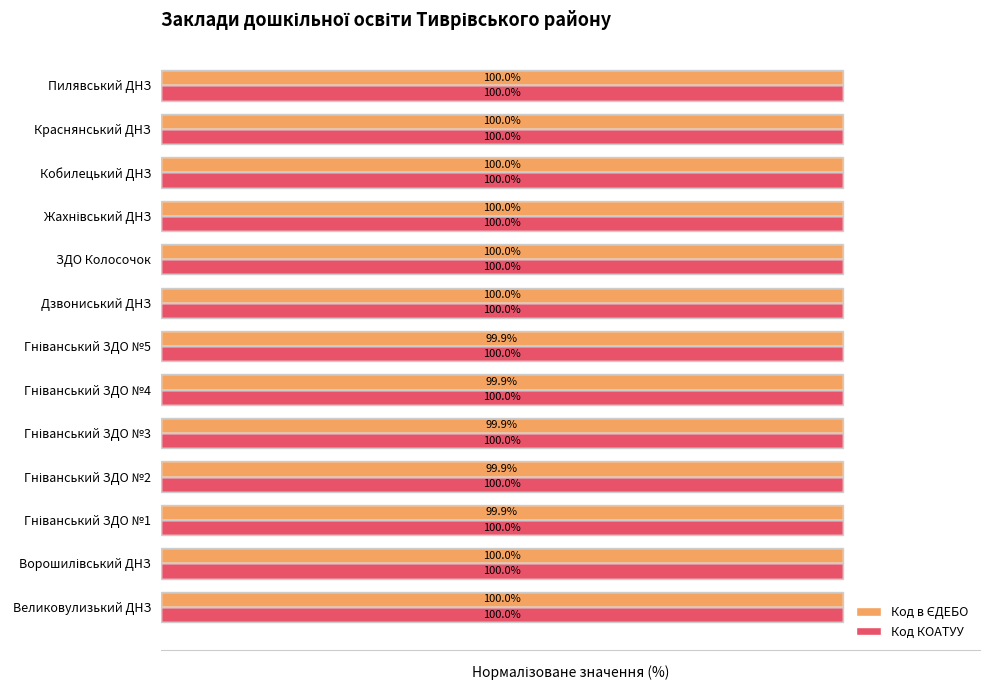

Which series has the largest total across all categories?

Код КОАТУУ